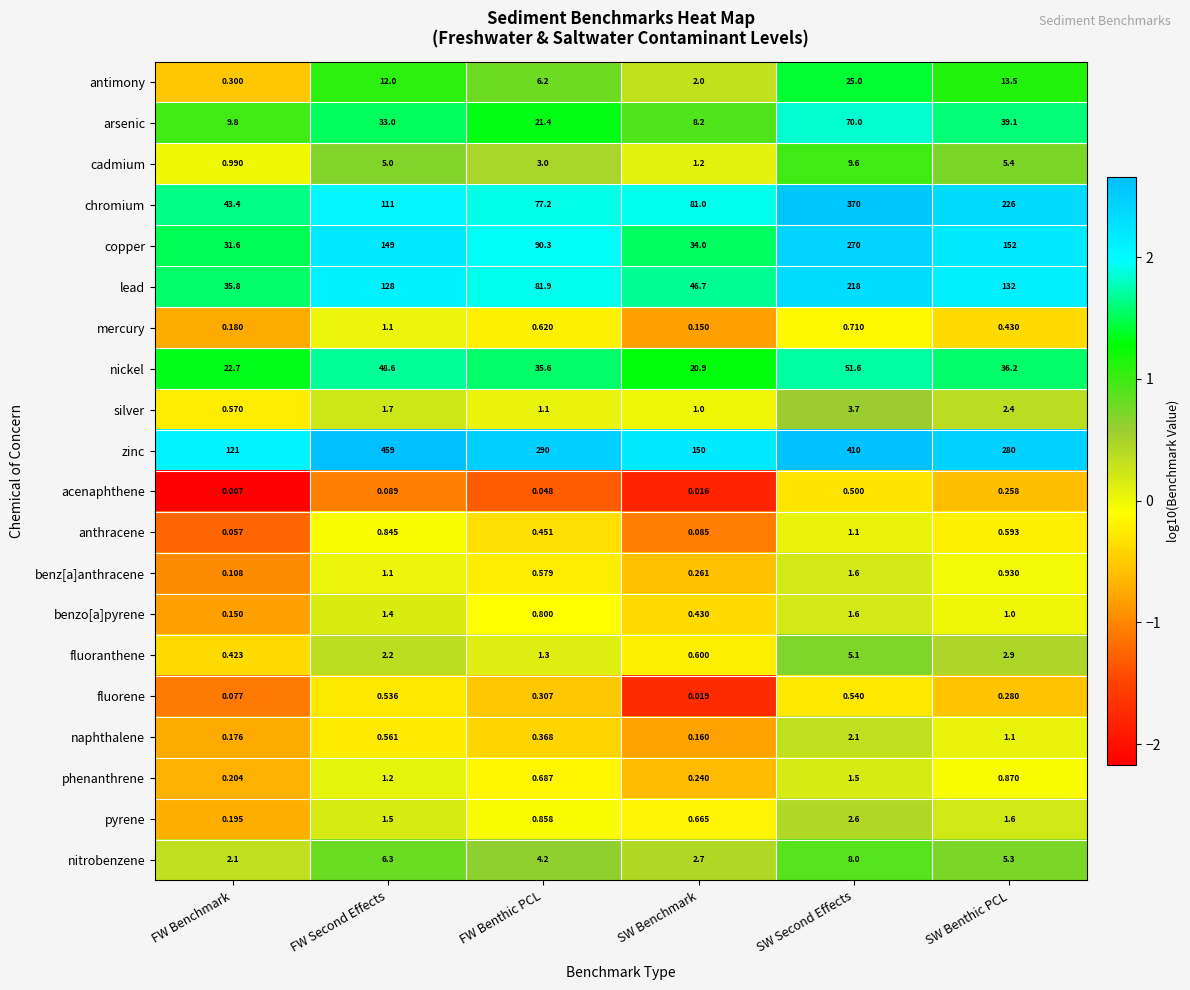

Which category has the highest value in the benz[a]anthracene series?

SW Second Effects